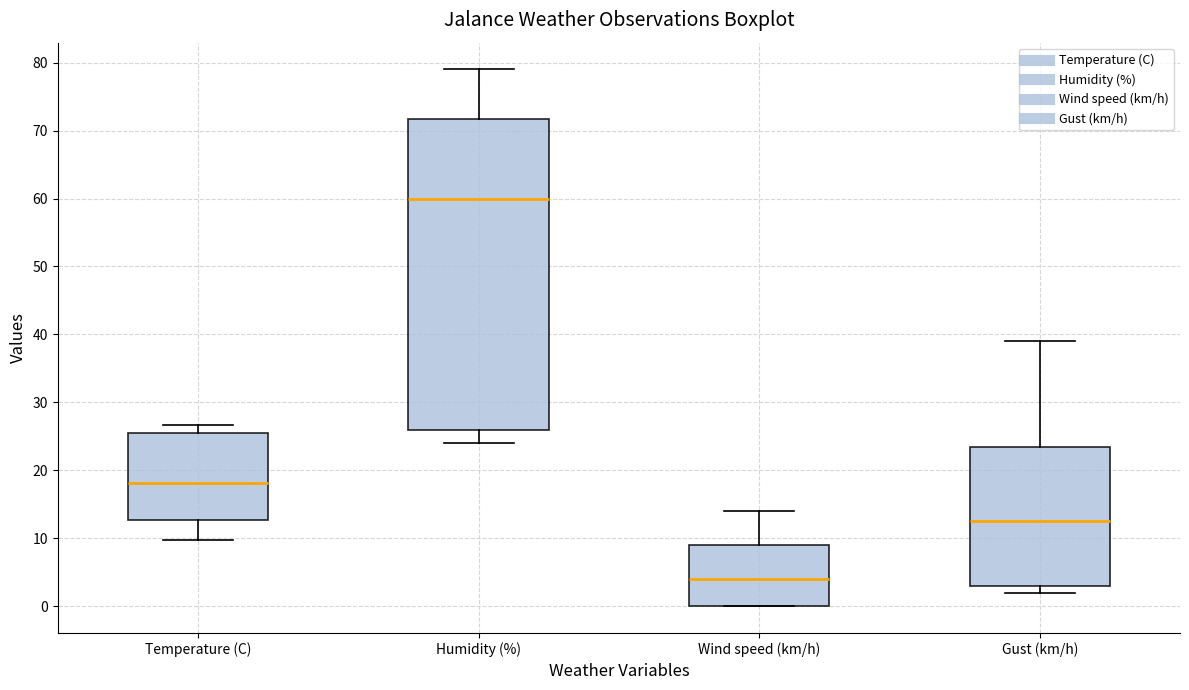

Reading left to right, transcribe this box plot: for each box, give where its median line is, the range the box spans, and where its two whiskers end, as read against the y-axis. The values are not printed on the chart, so give them approximately, as read against the axis.

Temperature (C): median 18, box 13 to 26, whiskers 10 to 27
Humidity (%): median 60, box 26 to 72, whiskers 24 to 79
Wind speed (km/h): median 4, box 0 to 9, whiskers 0 to 14
Gust (km/h): median 13, box 3 to 24, whiskers 2 to 39